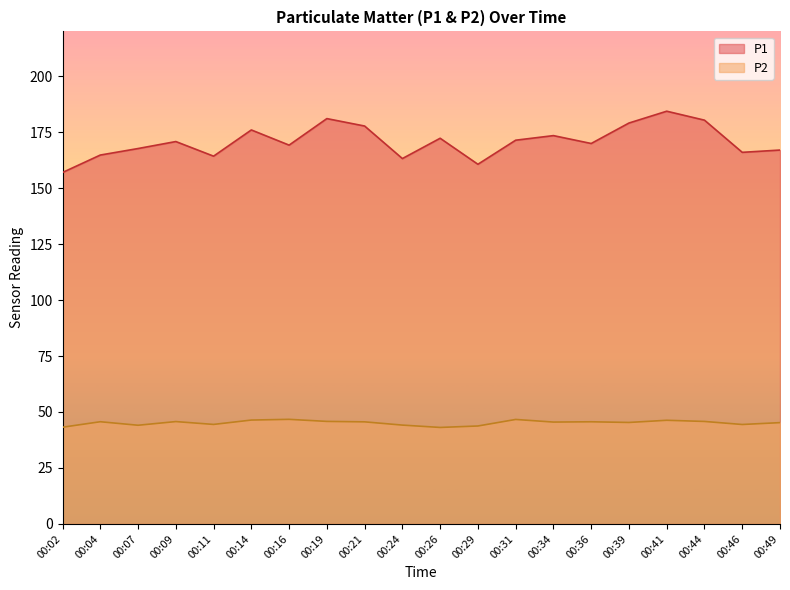

What is the total value across all series at 00:04?

210.4